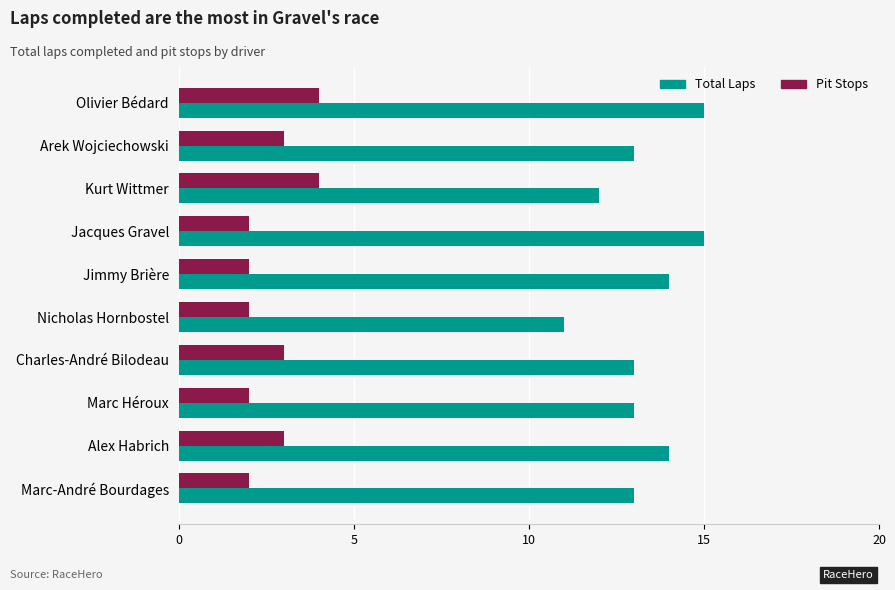

Which series has the largest total across all categories?

Total Laps